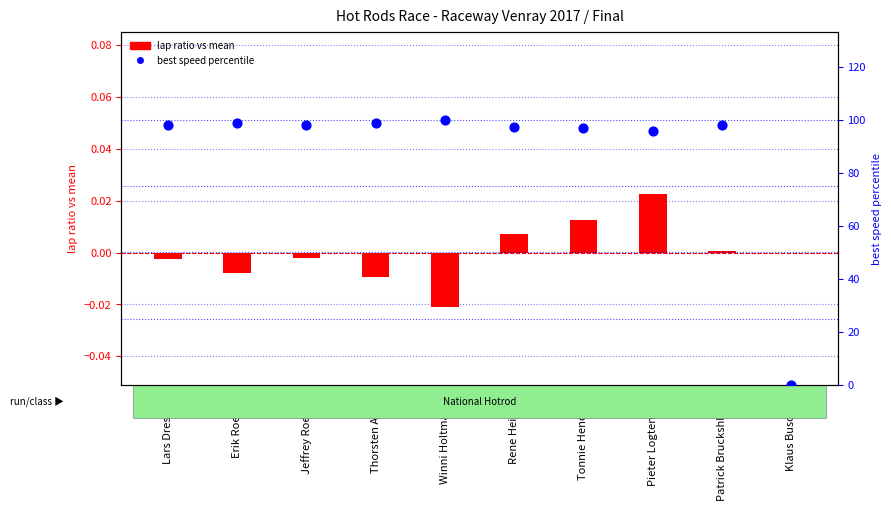

Which series has the widest spread of Y values?

best speed percentile